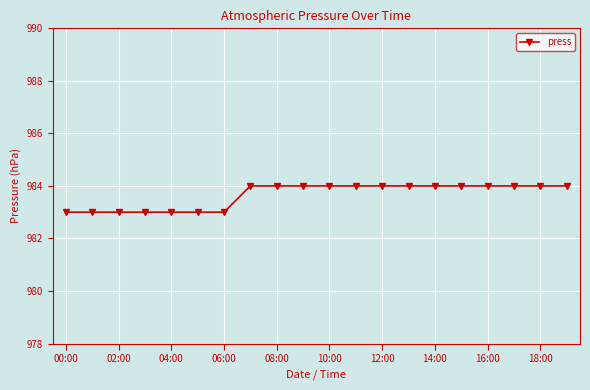

What is the greatest value displayed?

984